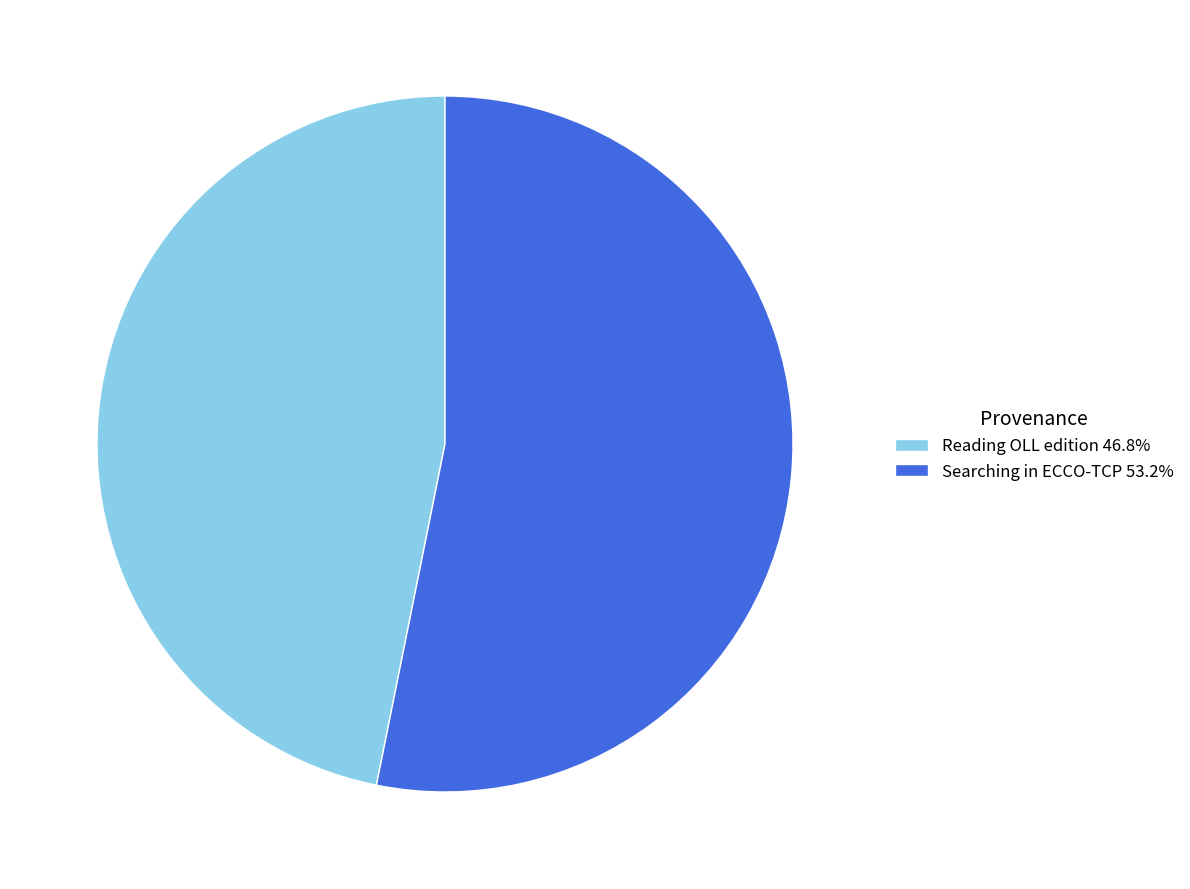

What is the smallest slice in the pie chart?

Reading OLL edition